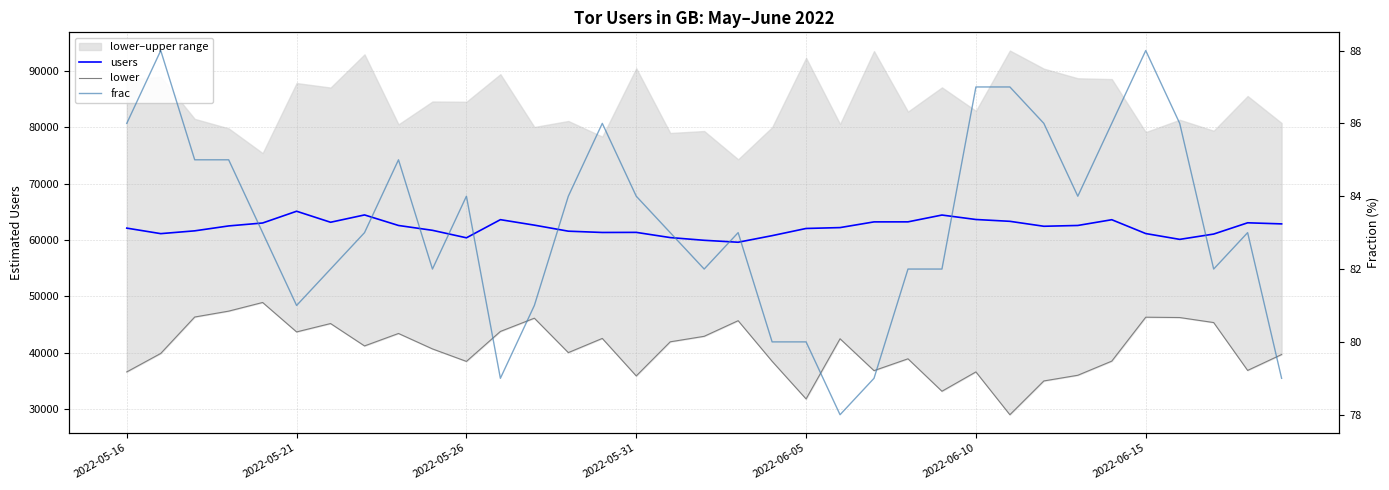

True or false: frac has more than 0 interior local peaks.

True